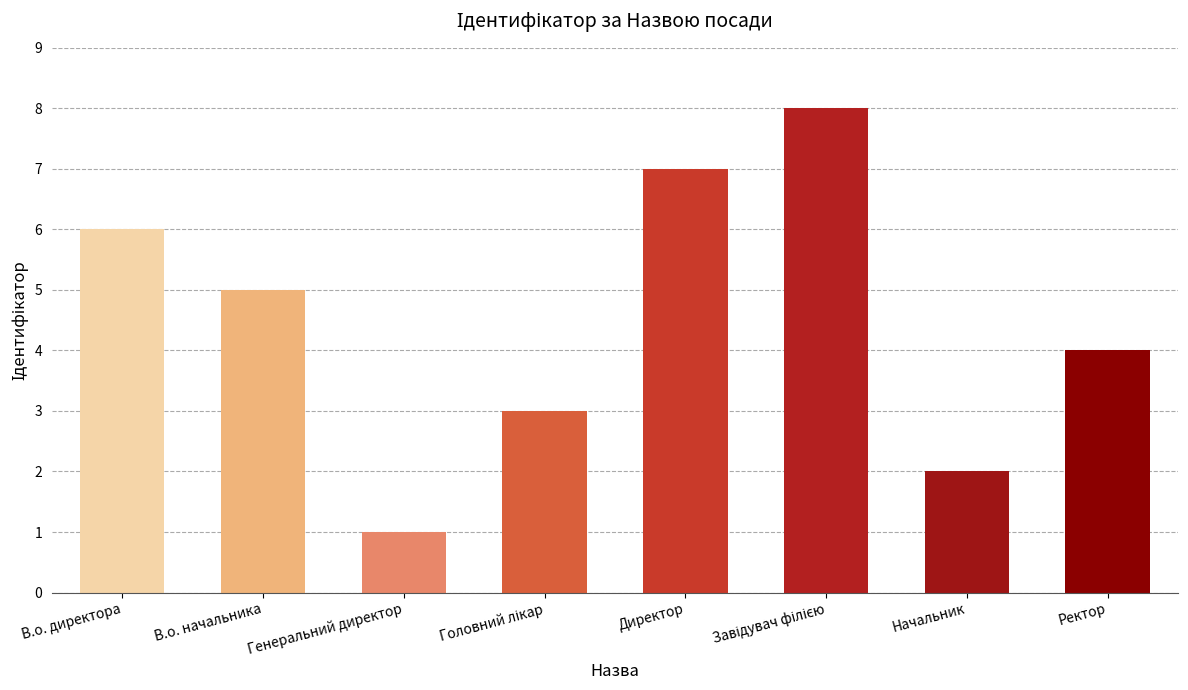

True or false: the data shows 6 at Ректор.

False